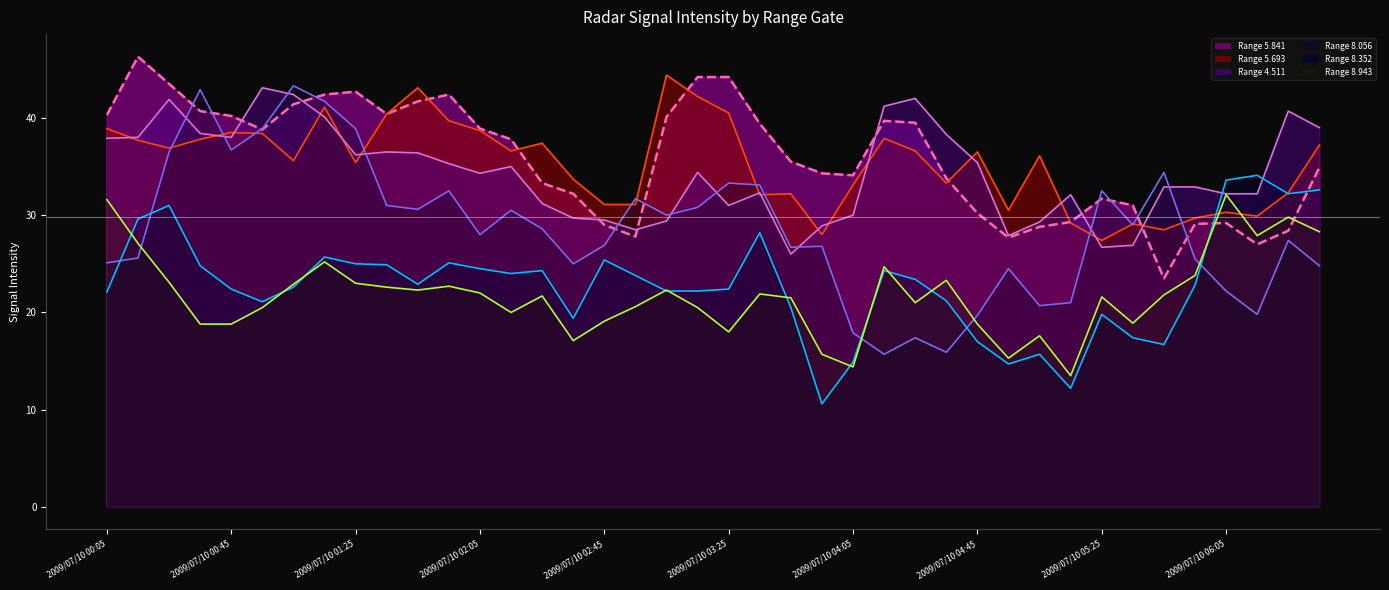

What is the smallest value displayed?

10.6